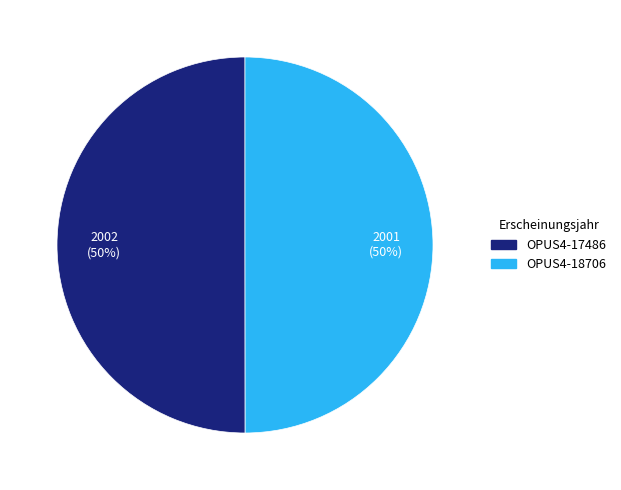

To the nearest percent, what is the combined percentage of OPUS4-18706 and OPUS4-17486?

100%